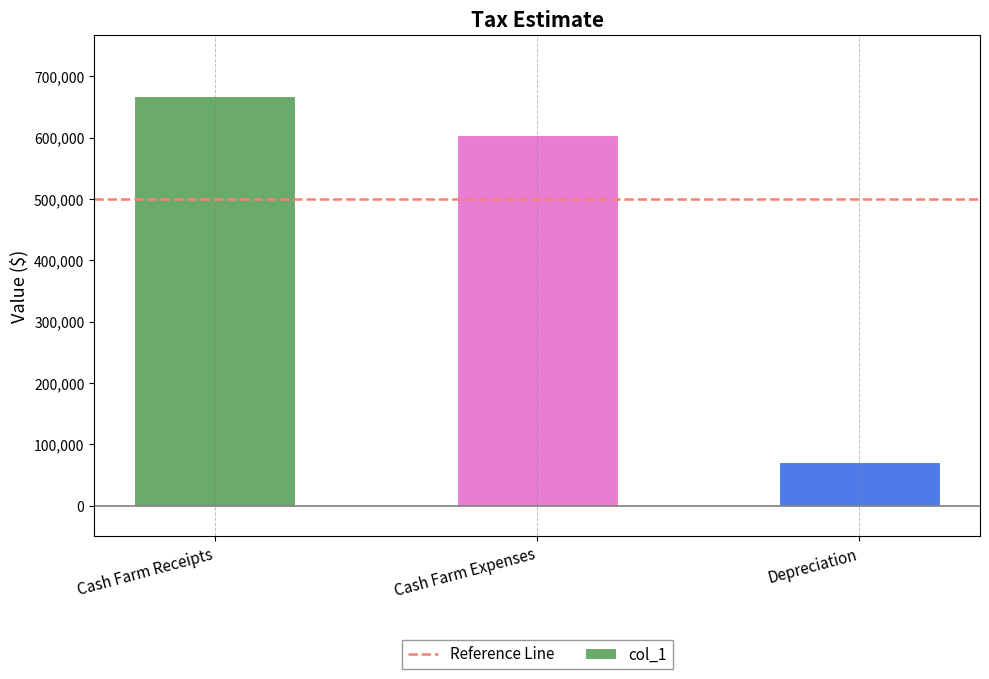

The chart shows a value of 603720.0 at Cash Farm Expenses. True or false?

True